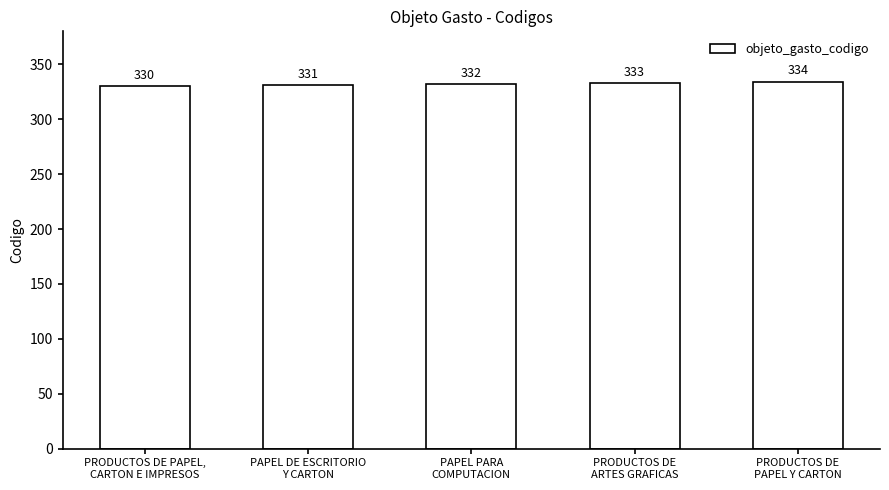

Reading left to right, what are all the values shown in this chart?

PRODUCTOS DE PAPEL,
CARTON E IMPRESOS=330	PAPEL DE ESCRITORIO
Y CARTON=331	PAPEL PARA
COMPUTACION=332	PRODUCTOS DE
ARTES GRAFICAS=333	PRODUCTOS DE
PAPEL Y CARTON=334